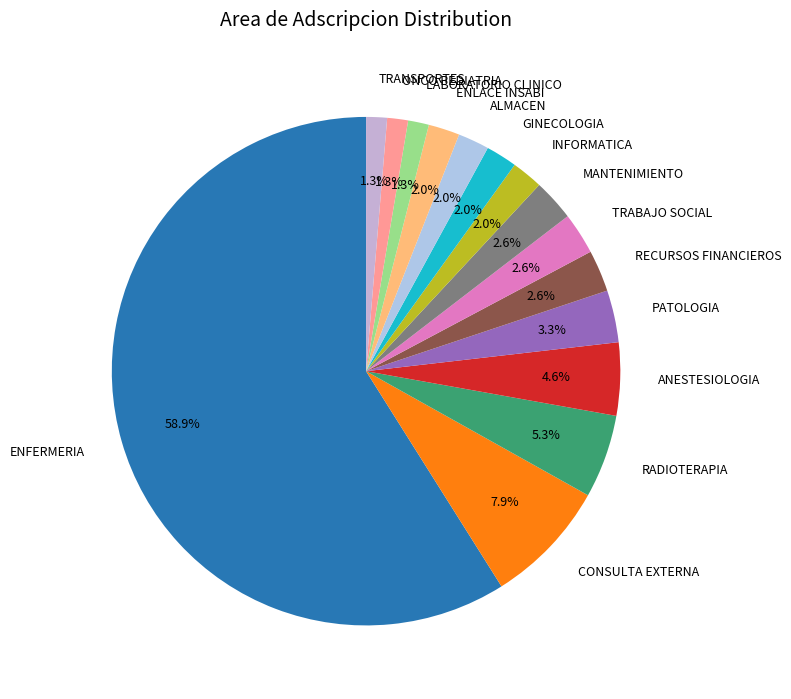

What percentage is the MANTENIMIENTO slice, to the nearest percent?

3%